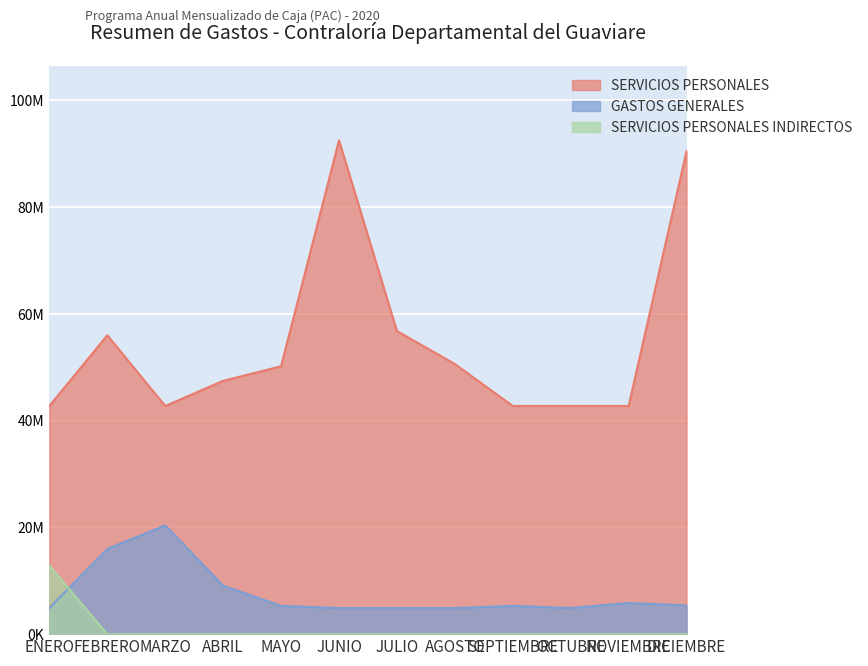

What is the average value of the GASTOS GENERALES series?

7637361.0